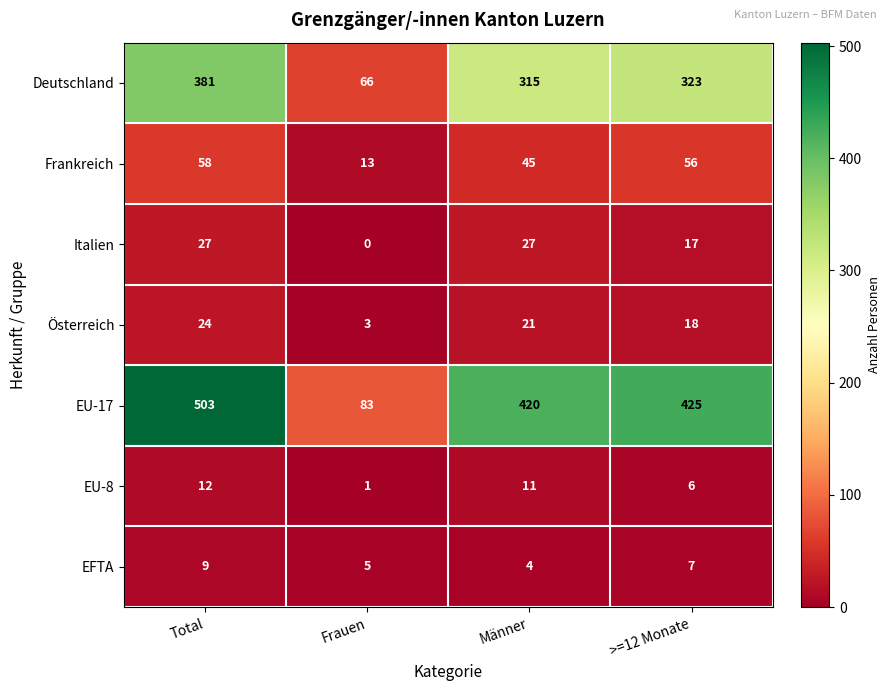

List the series in order of their peak value, highest first.

EU-17, Deutschland, Frankreich, Italien, Österreich, EU-8, EFTA